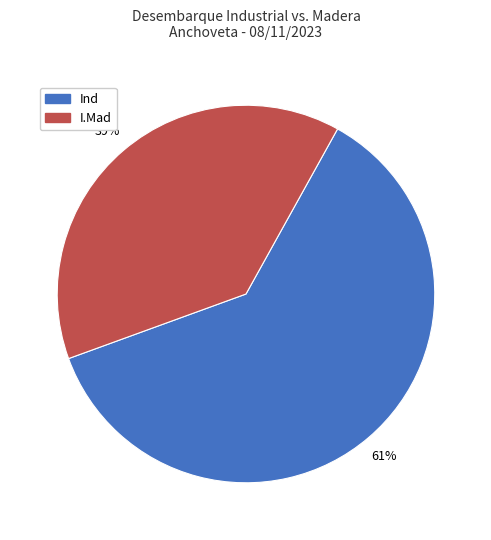

To the nearest percent, what percentage of the pie is I.Mad?

39%